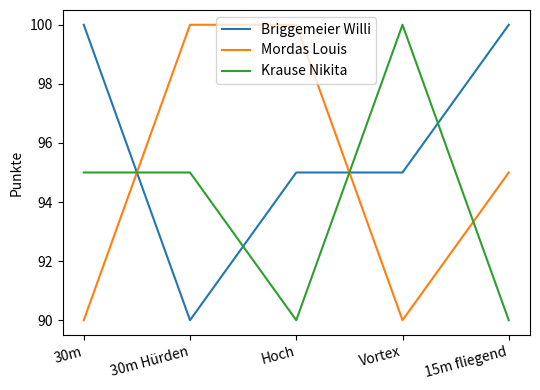

Which series has the largest total across all categories?

Briggemeier Willi